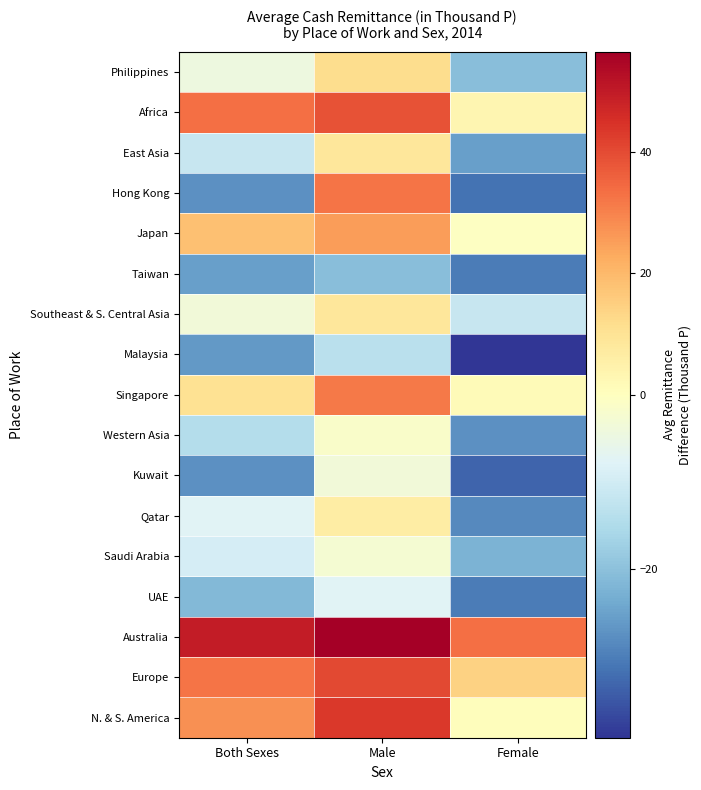

Reading right to left, list all the values displayed in this chart.

Philippines: Female=-20.5	Male=11.5	Both Sexes=-4.5
Africa: Female=3.5	Male=38.5	Both Sexes=33.5
East Asia: Female=-25.5	Male=8.5	Both Sexes=-11.5
Hong Kong: Female=-31.5	Male=32.5	Both Sexes=-27.5
Japan: Female=-0.5	Male=25.5	Both Sexes=18.5
Taiwan: Female=-30.5	Male=-20.5	Both Sexes=-25.5
Southeast & S. Central Asia: Female=-11.5	Male=8.5	Both Sexes=-3.5
Malaysia: Female=-39.5	Male=-13.5	Both Sexes=-26.5
Singapore: Female=1.5	Male=31.5	Both Sexes=10.5
Western Asia: Female=-27.5	Male=-1.5	Both Sexes=-14.5
Kuwait: Female=-33.5	Male=-3.5	Both Sexes=-27.5
Qatar: Female=-28.5	Male=6.5	Both Sexes=-7.5
Saudi Arabia: Female=-22.5	Male=-2.5	Both Sexes=-9.5
UAE: Female=-30.5	Male=-7.5	Both Sexes=-21.5
Australia: Female=33.5	Male=56.5	Both Sexes=49.5
Europe: Female=14.5	Male=40.5	Both Sexes=32.5
N. & S. America: Female=0.5	Male=43.5	Both Sexes=27.5